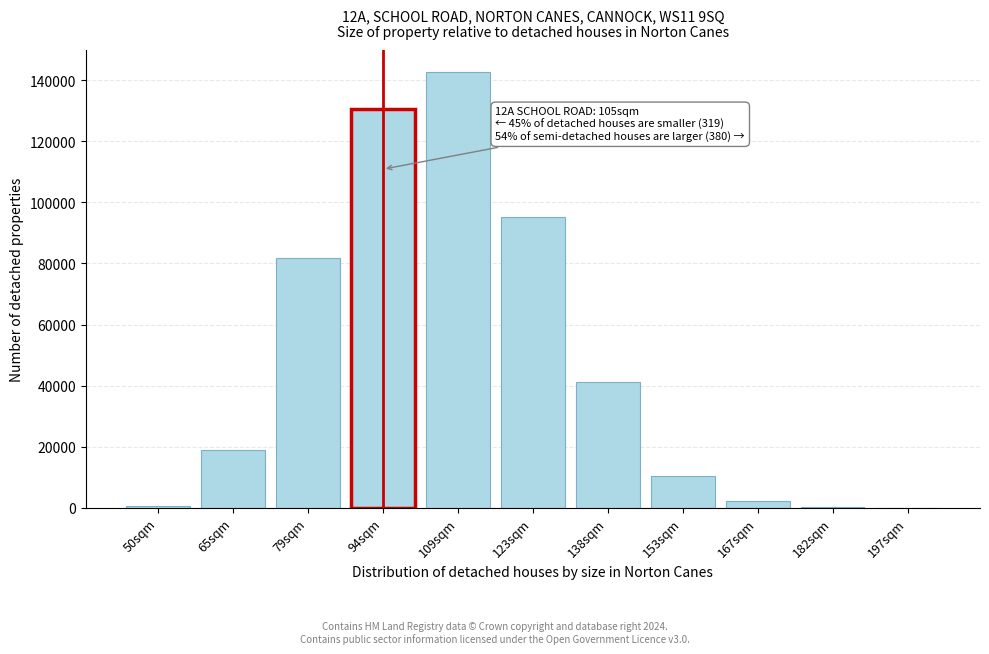

What is the sum of all values?

523760